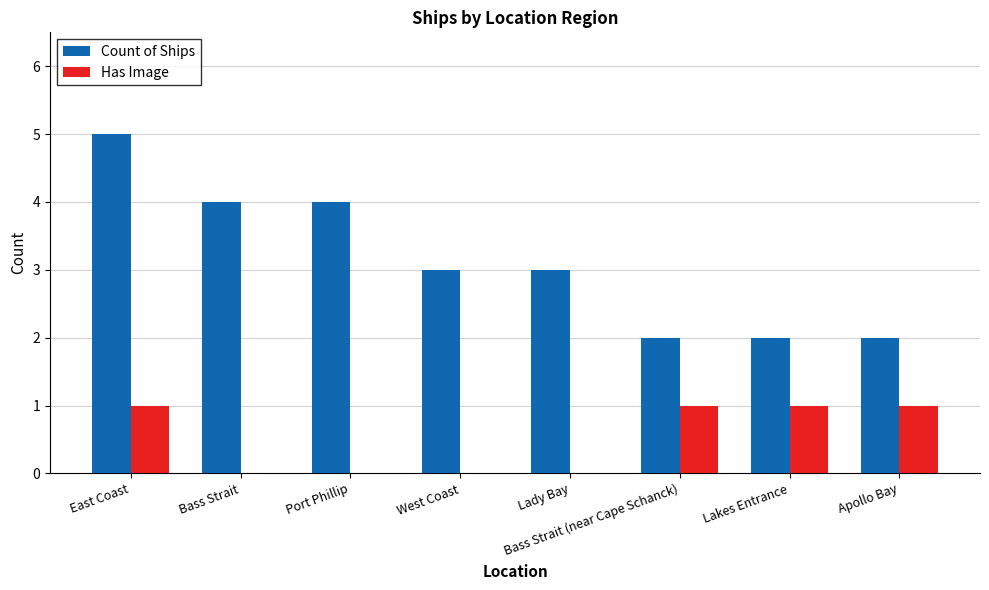

What is the greatest value displayed?

5